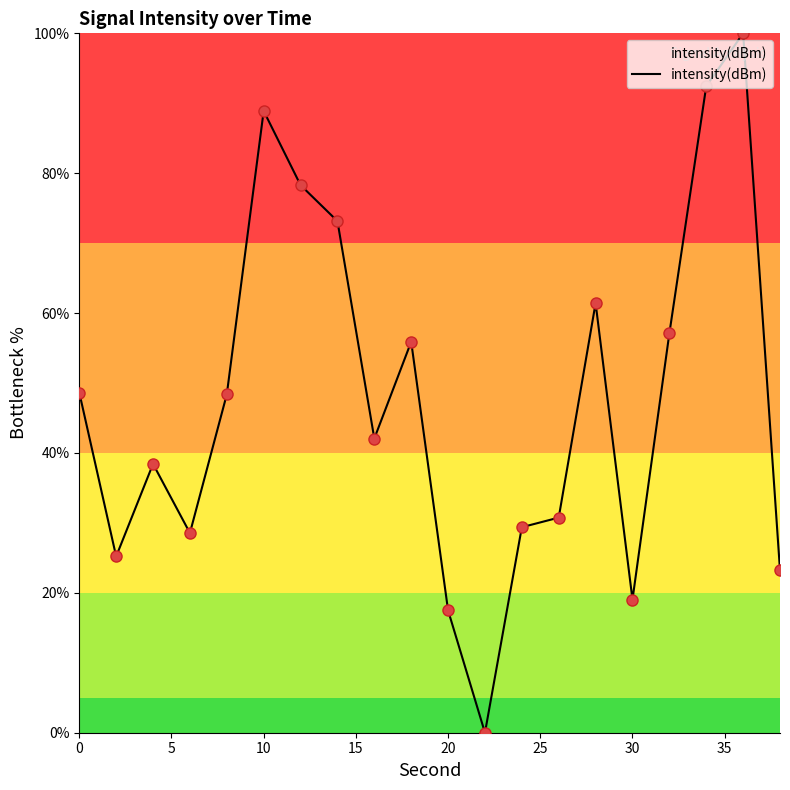

What is the maximum value shown in the chart?

100.0